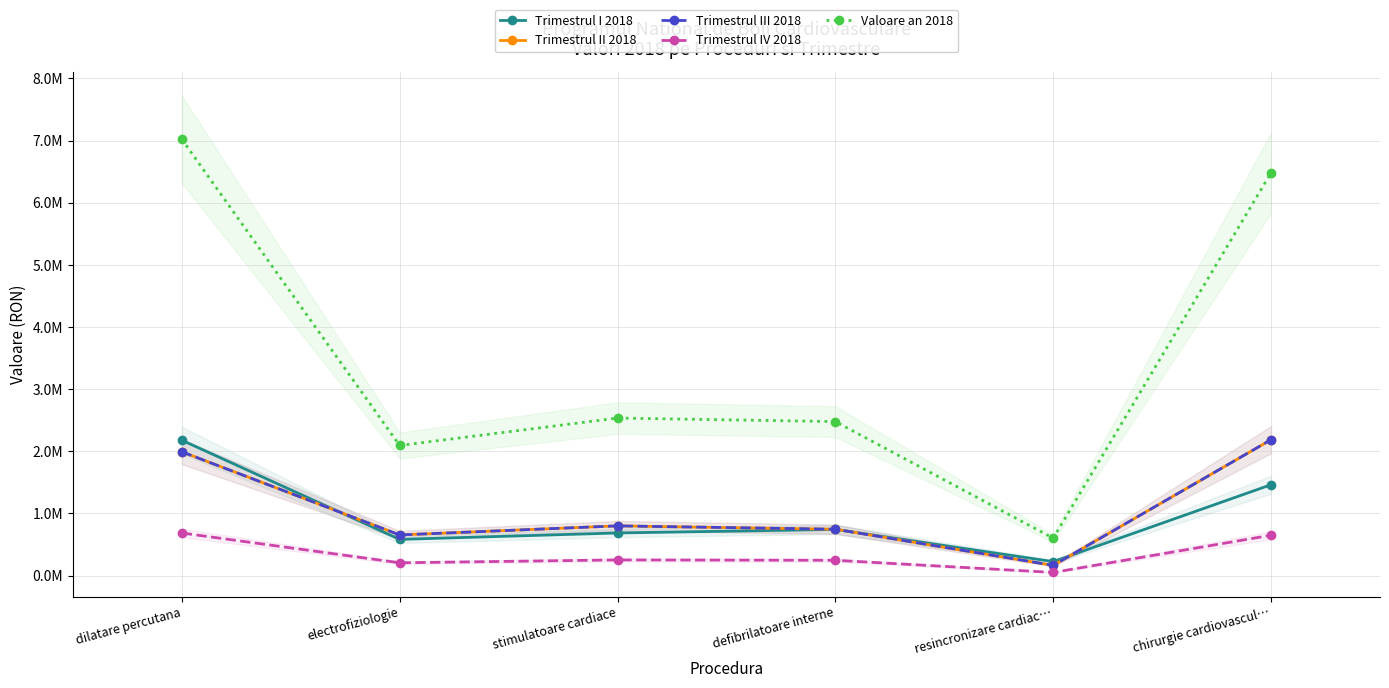

What is the label of the 3rd point from the right?

defibrilatoare interne